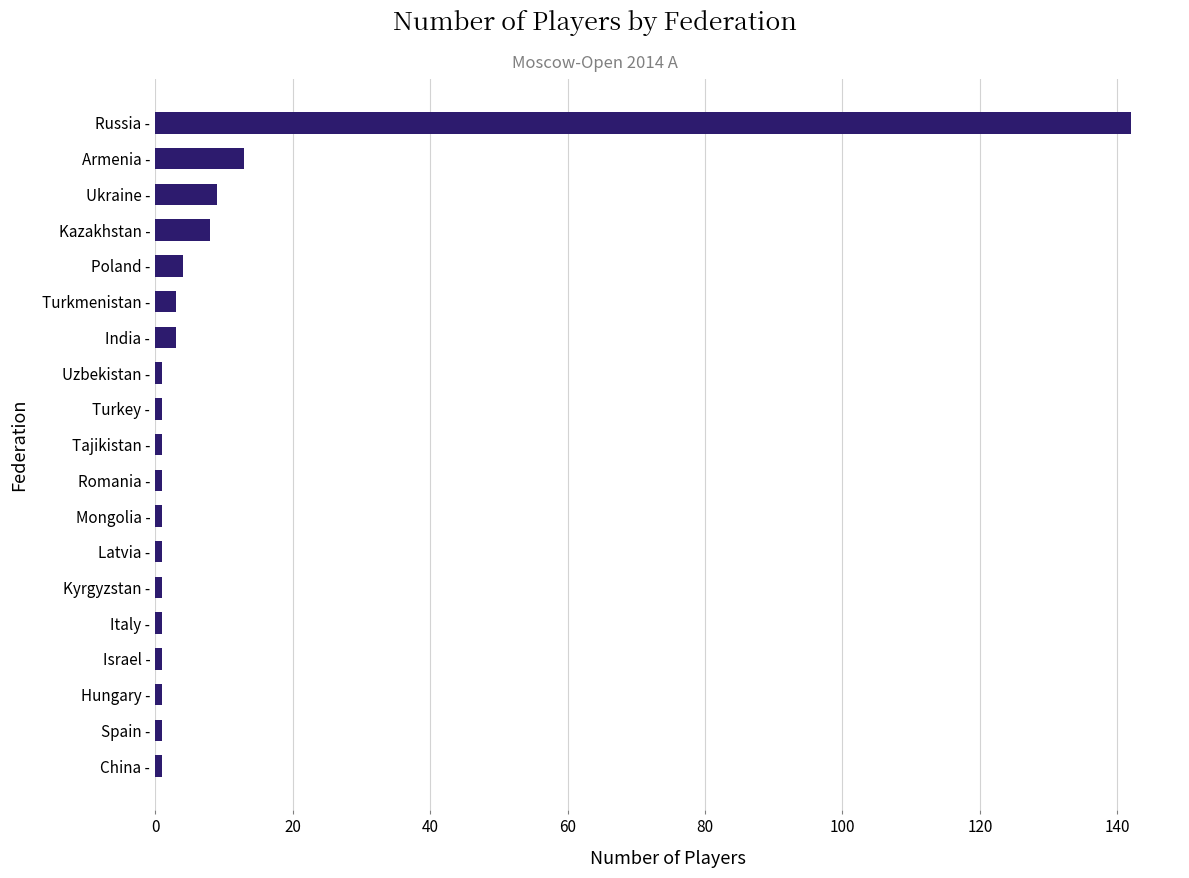

What is the difference between the maximum and minimum values?

141